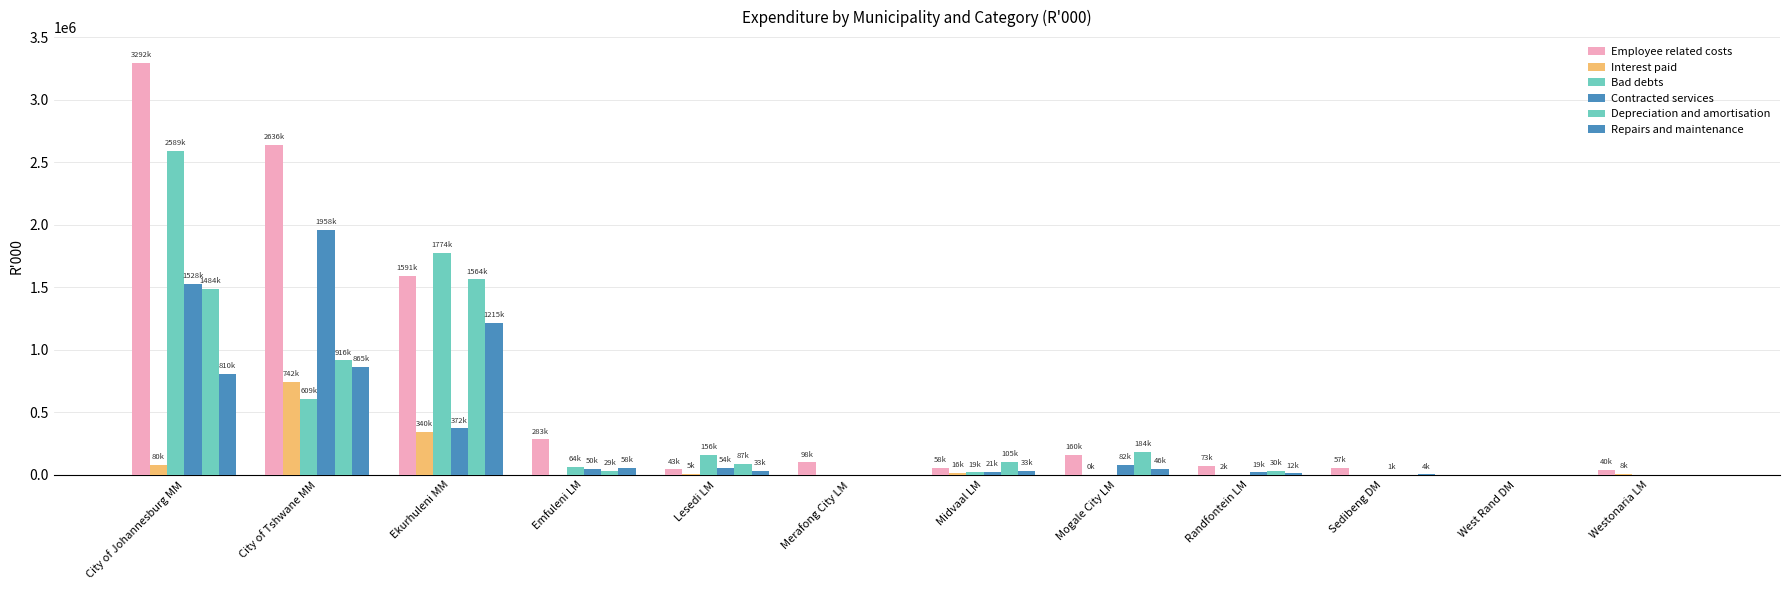

How many groups of bars are there?

12